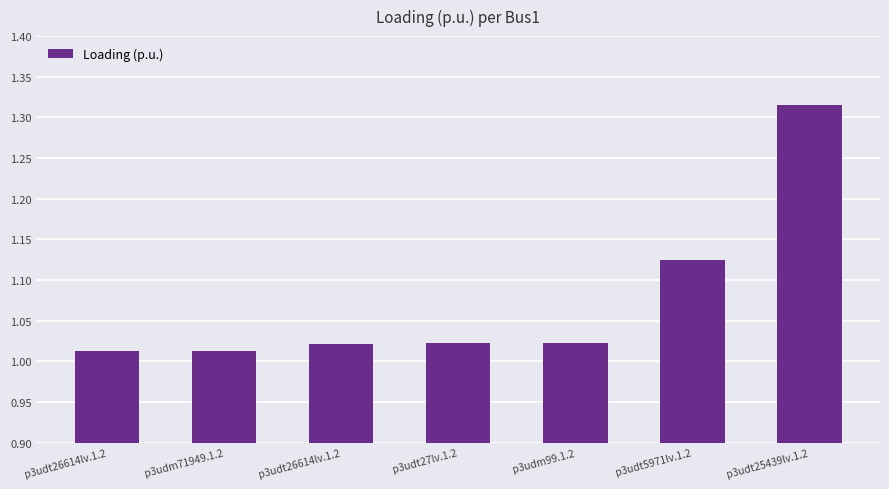

Between p3udm99.1.2 and p3udm71949.1.2, which is larger?

p3udm99.1.2